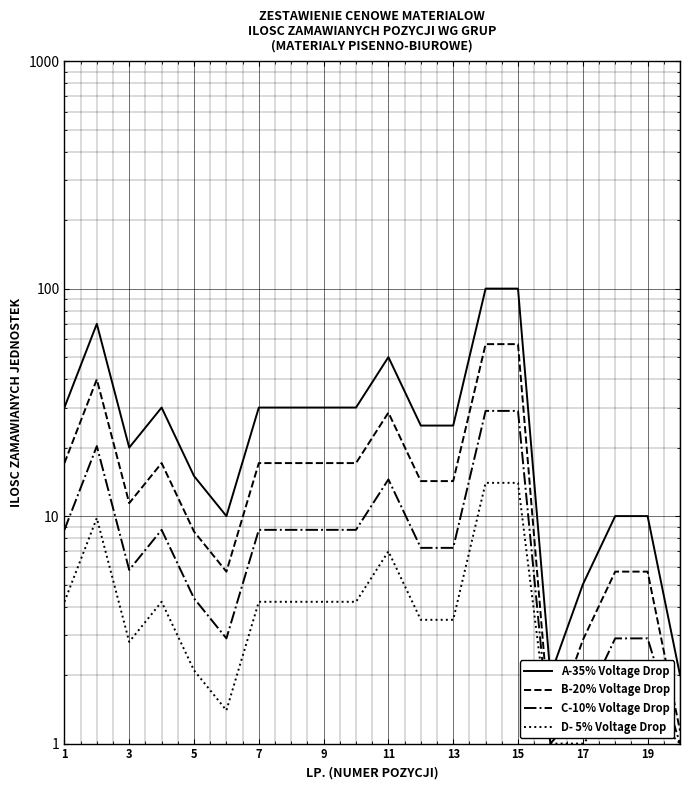

True or false: D- 5% Voltage Drop and A-35% Voltage Drop intersect in this chart.

False